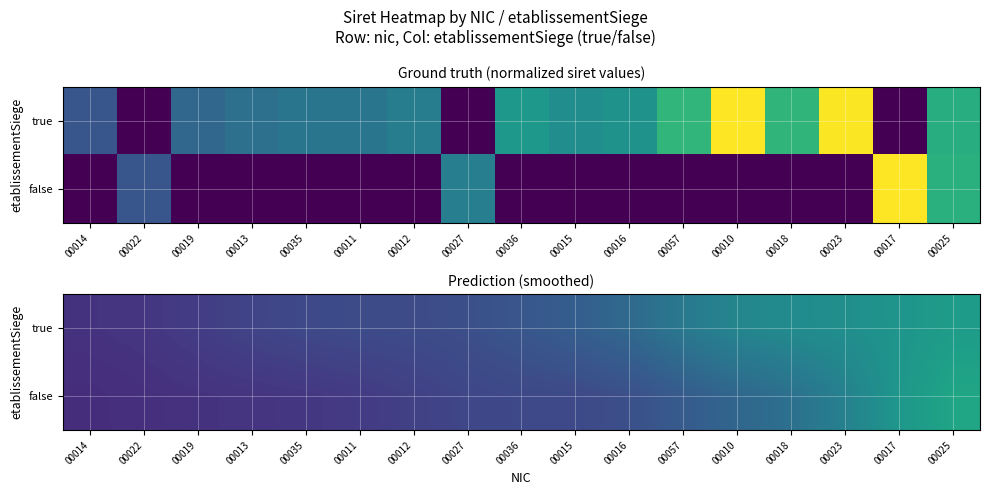

Which series has the largest range (max minus min)?

false